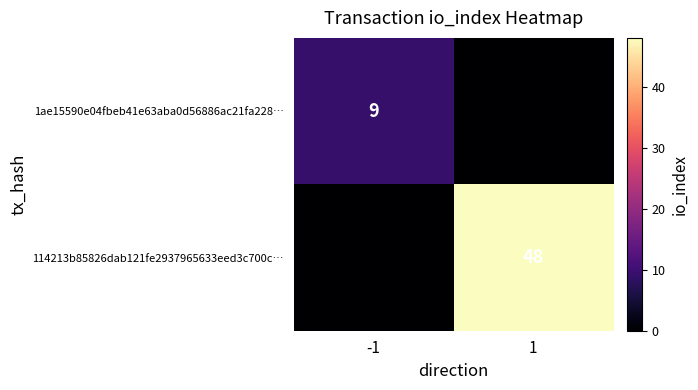

What is the difference between the highest and lowest values at -1?

9